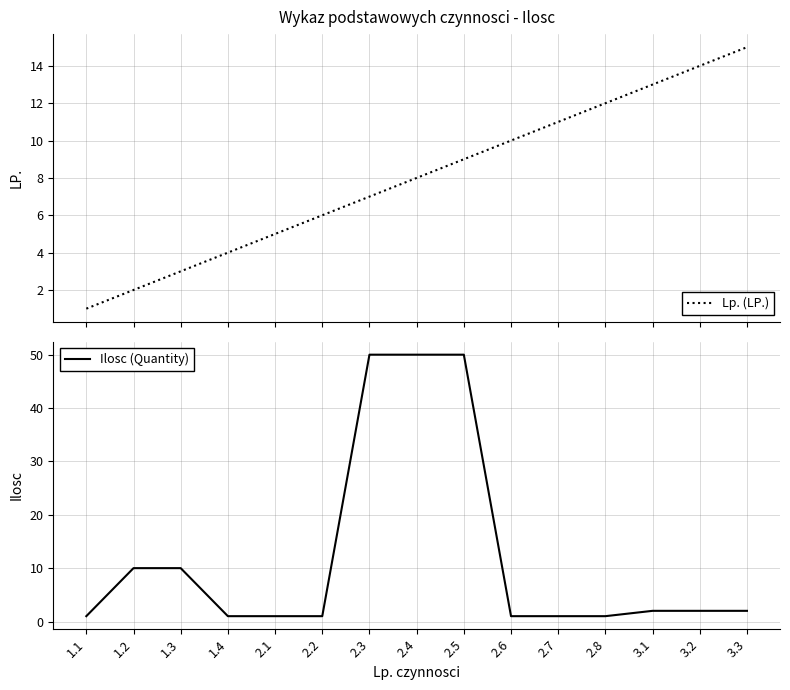

True or false: Lp. (LP.) and Ilosc (Quantity) cross at least once.

True